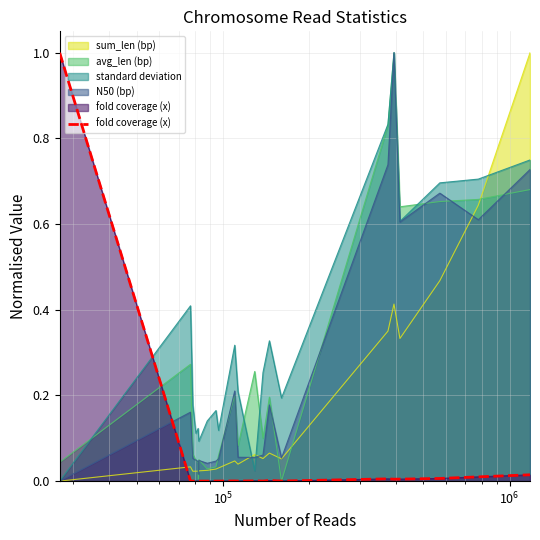

True or false: the data shows 0.0 at $\mathdefault{10^{5}}$.

True